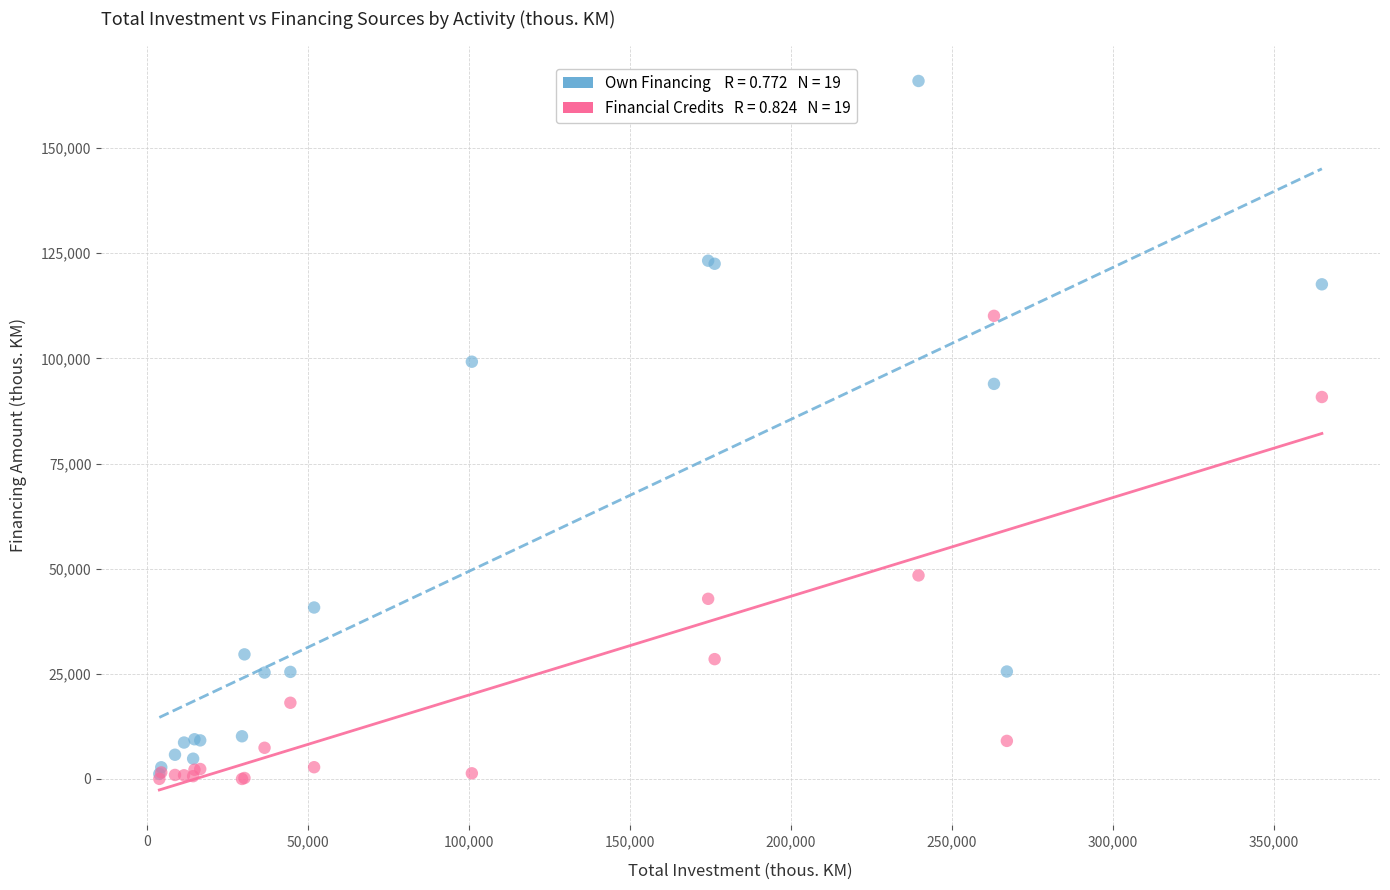

Across all series, what Y value is closest to 82976?

90814